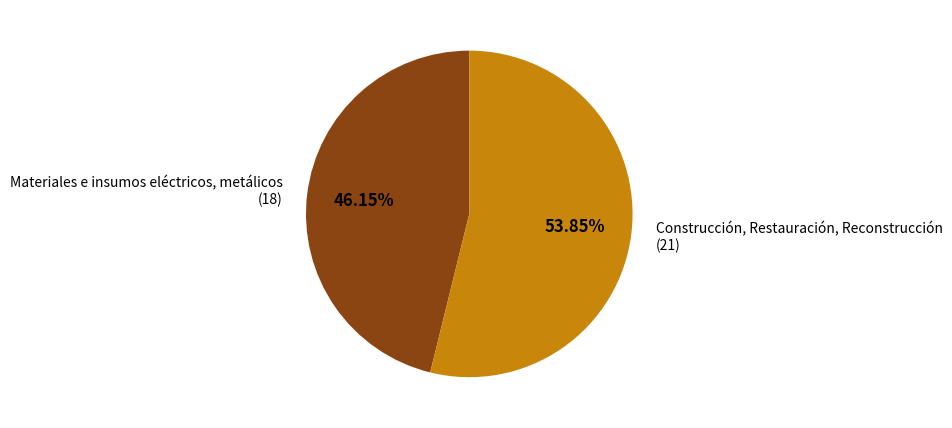

To the nearest percent, what is the average slice percentage?

50%